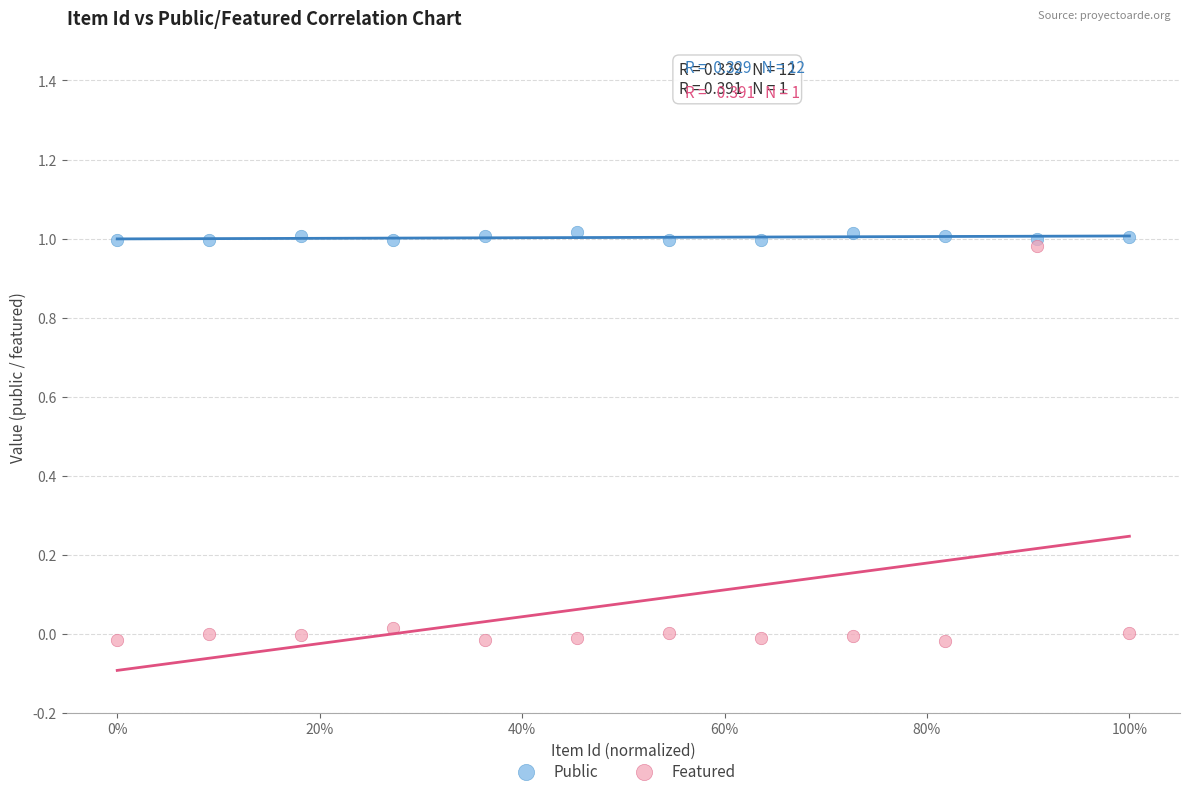

Which series has the widest spread of Y values?

Featured